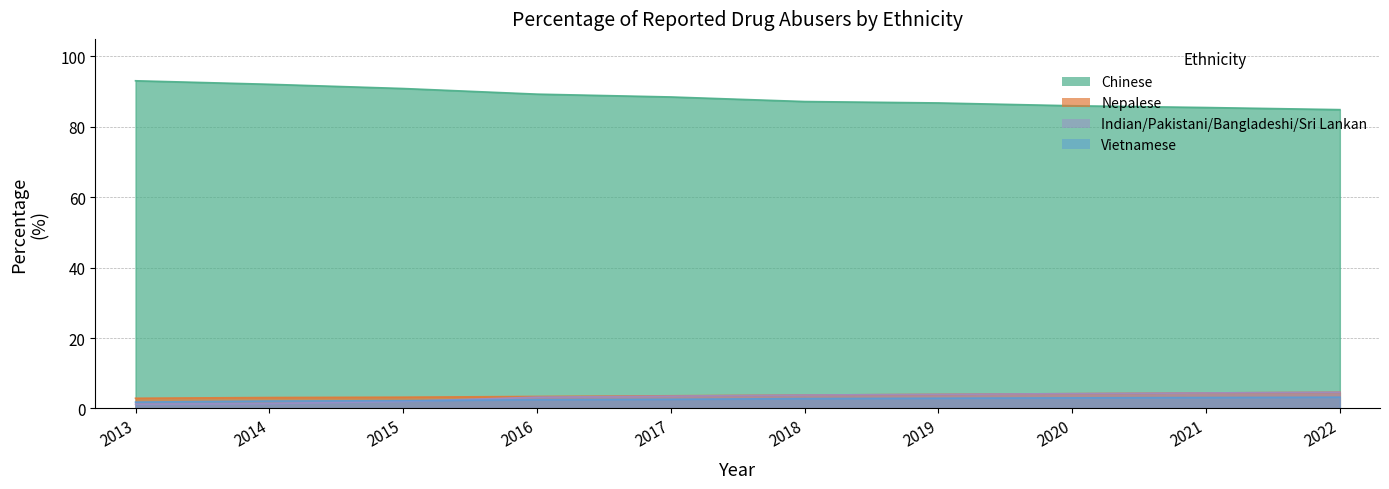

Rank the series at 2015 from highest to lowest value.

Chinese, Nepalese, Vietnamese, Indian/Pakistani/Bangladeshi/Sri Lankan